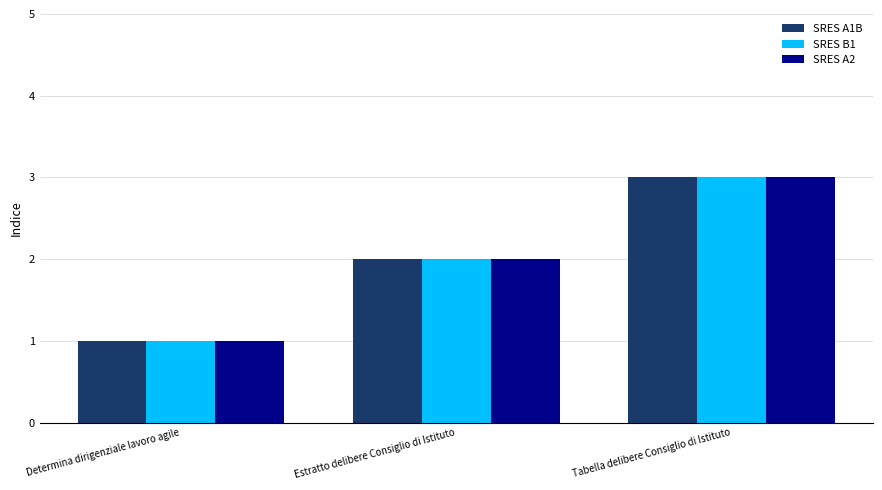

The value of SRES B1 at Determina dirigenziale lavoro agile is 0. True or false?

False